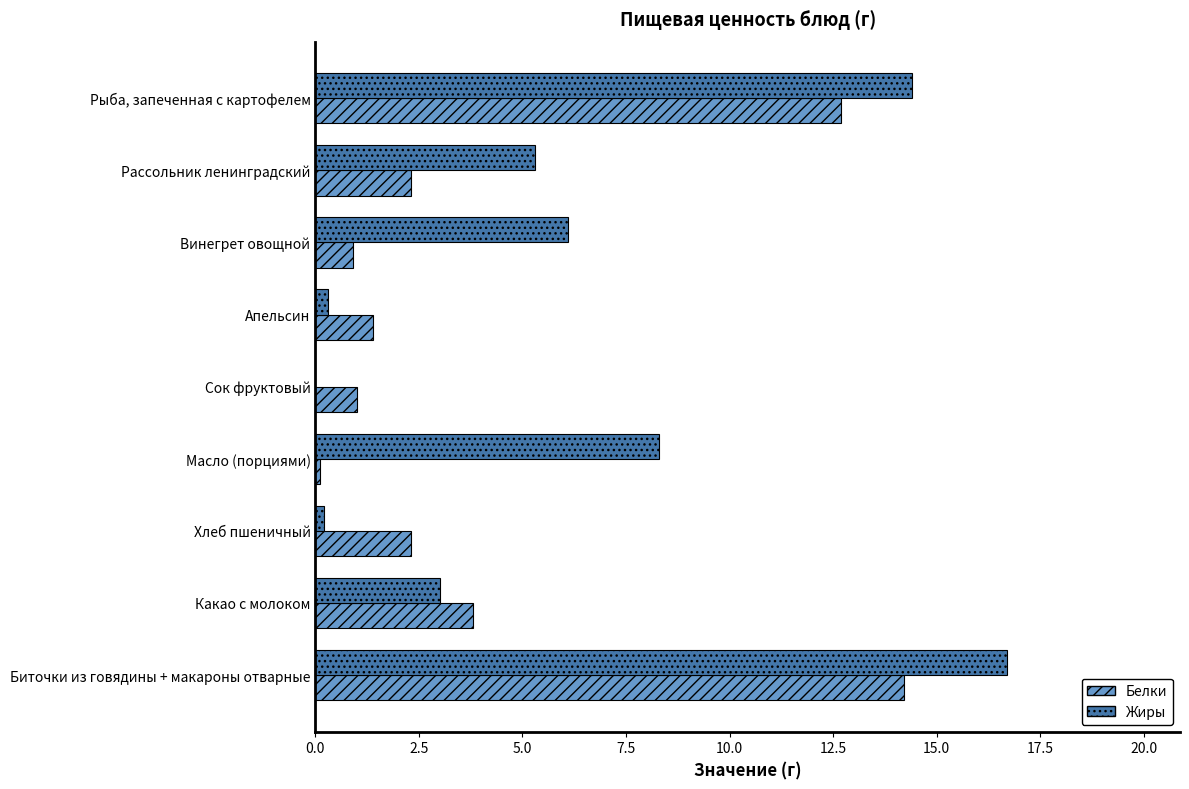

Count the number of data series in this chart.

2